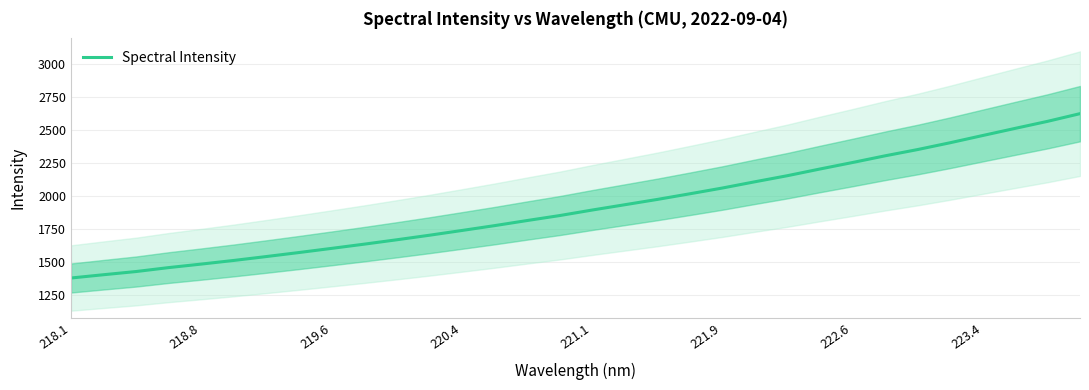

The Spectral Intensity series shows 1603.4 at 219.6. True or false?

True